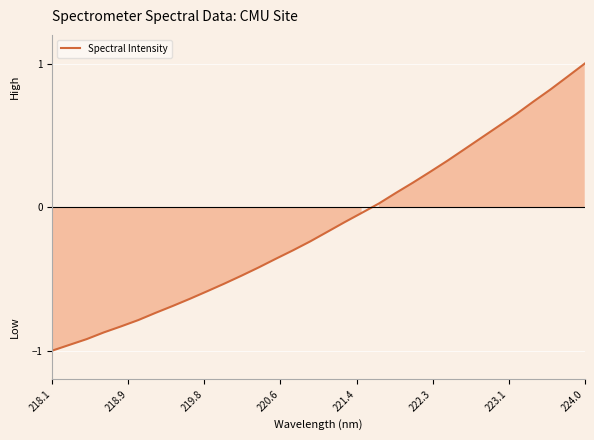

What is the difference between the maximum and minimum values?

2.0